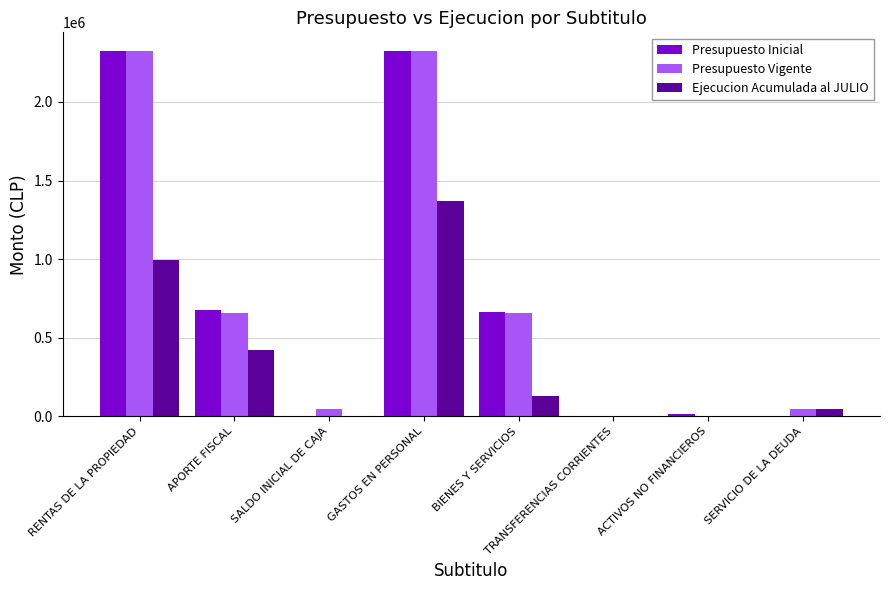

What is the maximum value for Ejecucion Acumulada al JULIO?

1367505